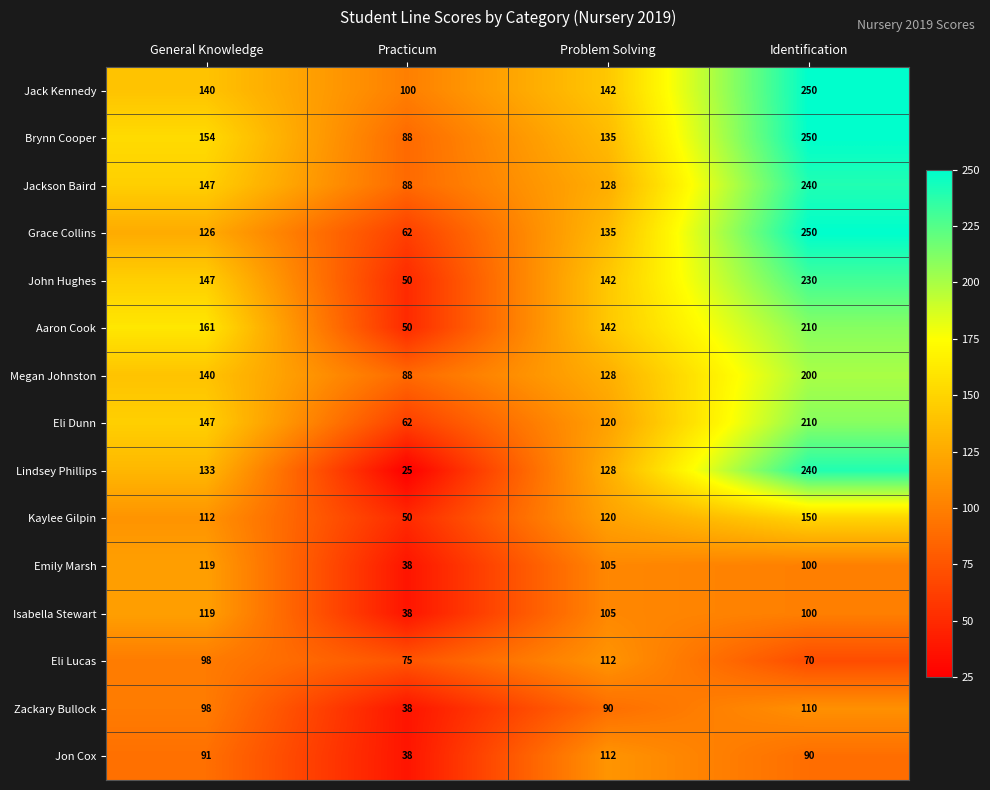

At which label does Eli Lucas reach its minimum?

Identification